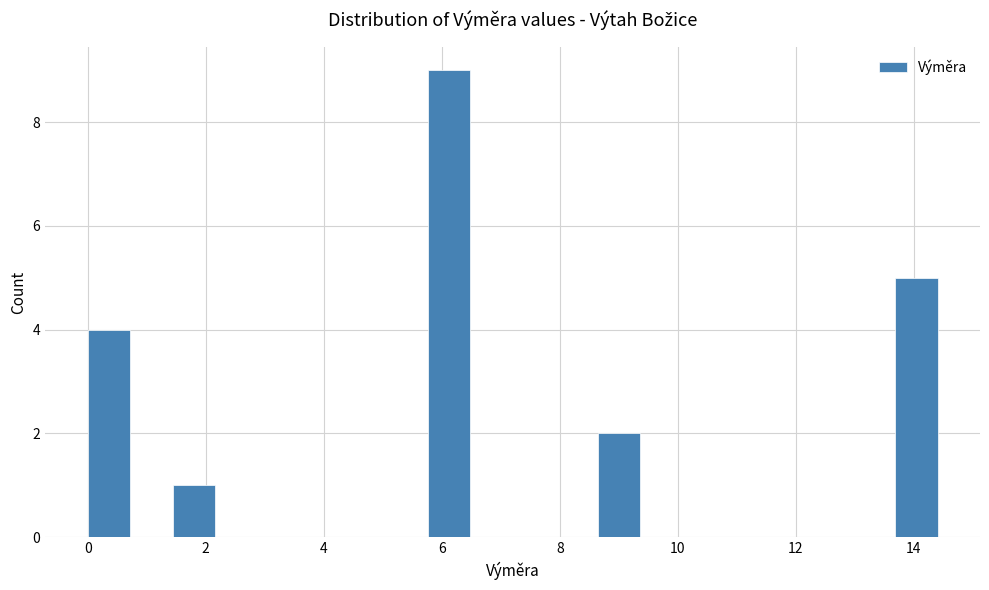

Around what value on the x-axis is the tallest bar? Give the approximate position of its centre, as read against the axis.

6.2